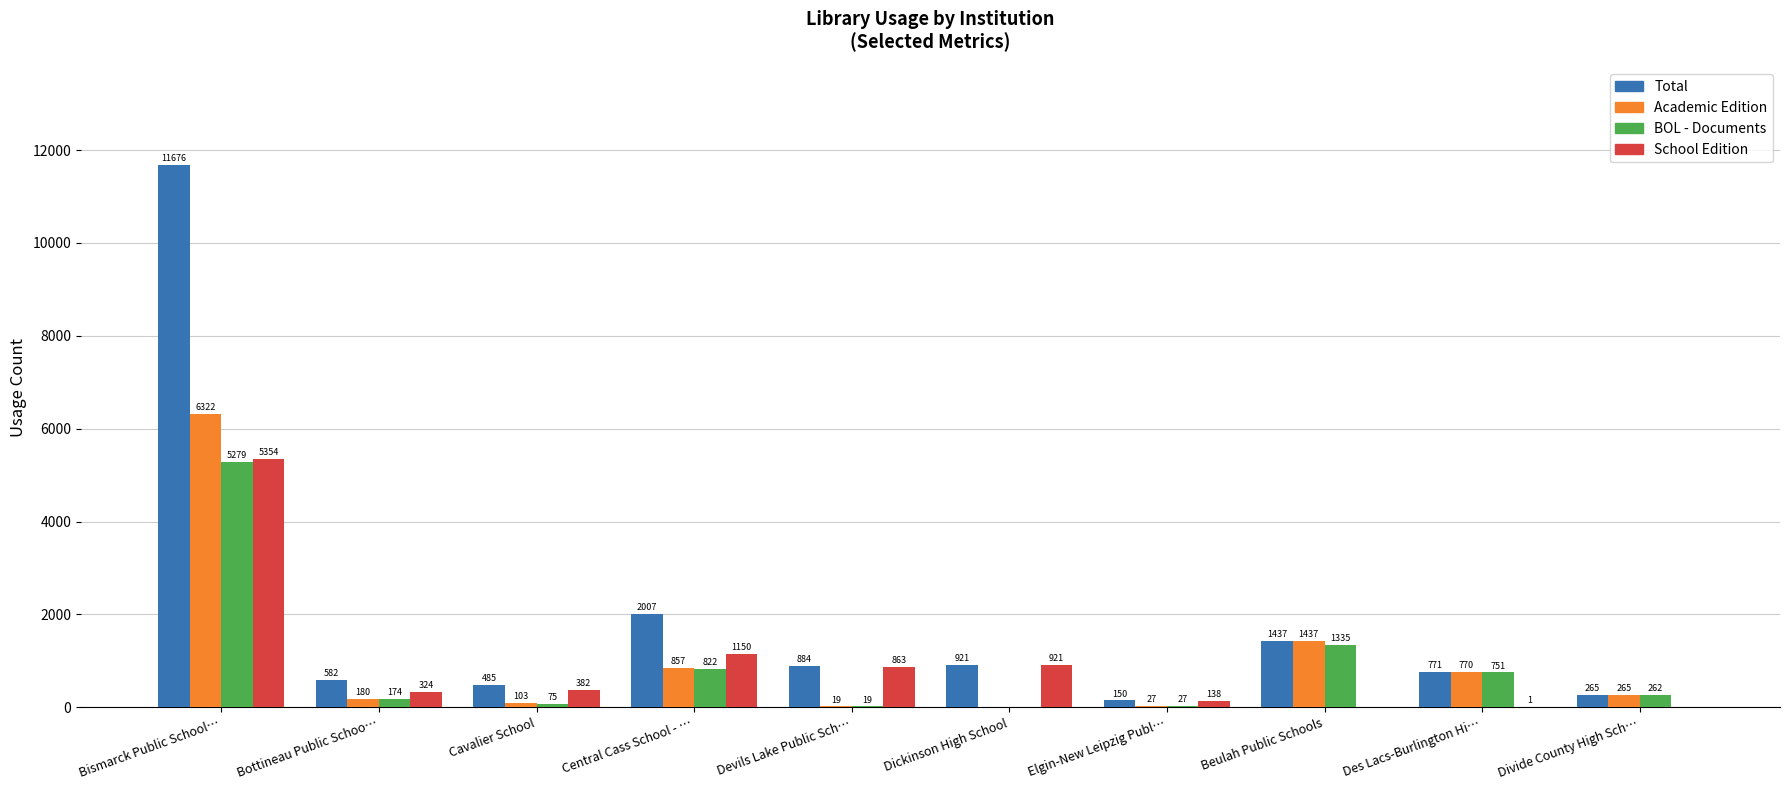

What is the sum of the School Edition values at Dickinson High School and Central Cass School - …?

2071